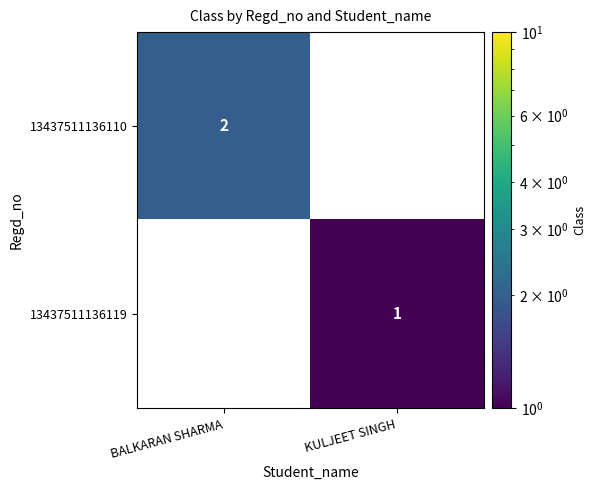

Reading left to right, transcribe all the data shown in this chart.

13437511136110: BALKARAN SHARMA=2	KULJEET SINGH=0
13437511136119: BALKARAN SHARMA=0	KULJEET SINGH=1